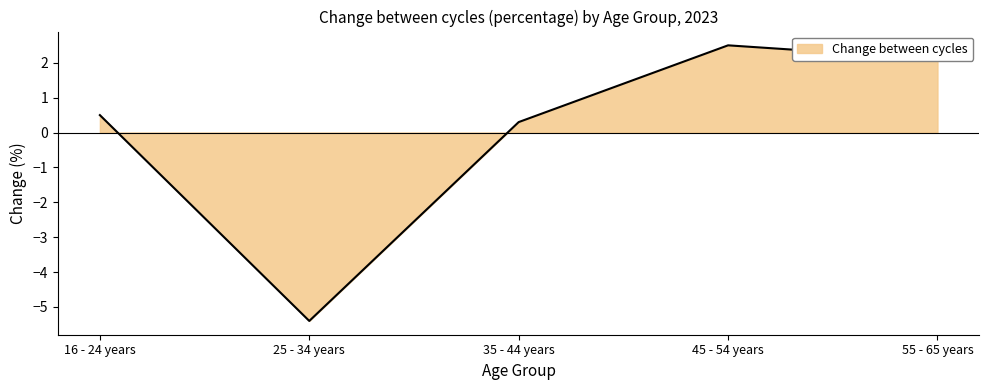

At which category does the data reach its first local valley?

25 - 34 years